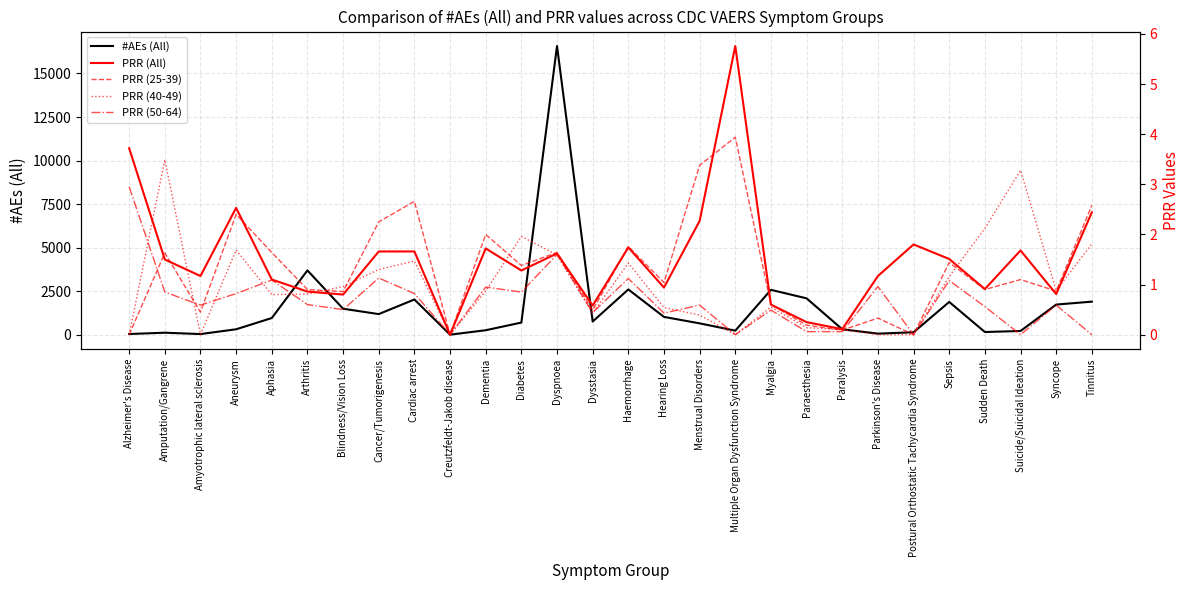

At Postural Orthostatic Tachycardia Syndrome, list the series in order from largest to smallest.

#AEs (All), PRR (All), PRR (25-39), PRR (40-49), PRR (50-64)